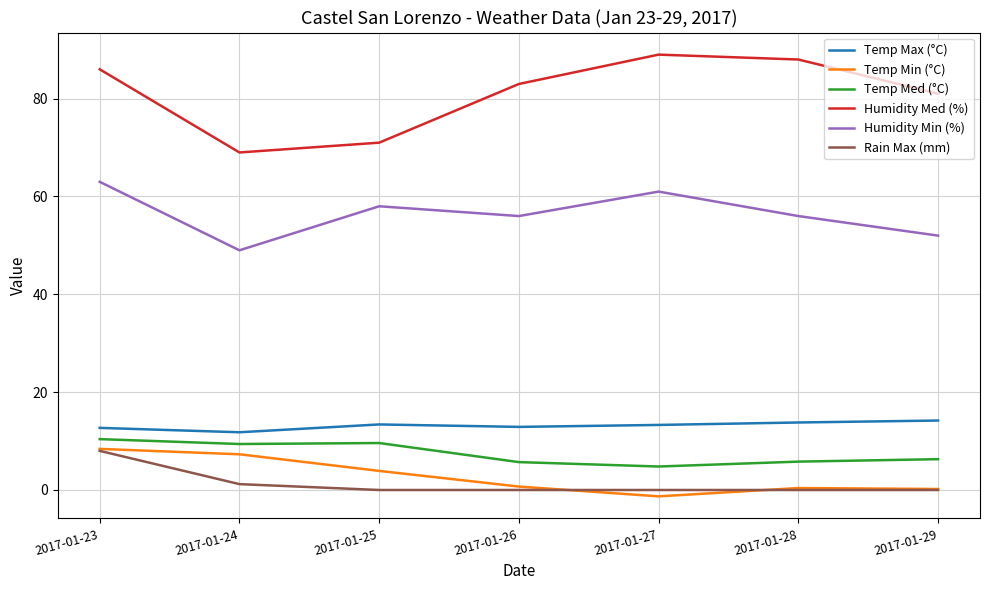

Which series has the largest range (max minus min)?

Humidity Med (%)